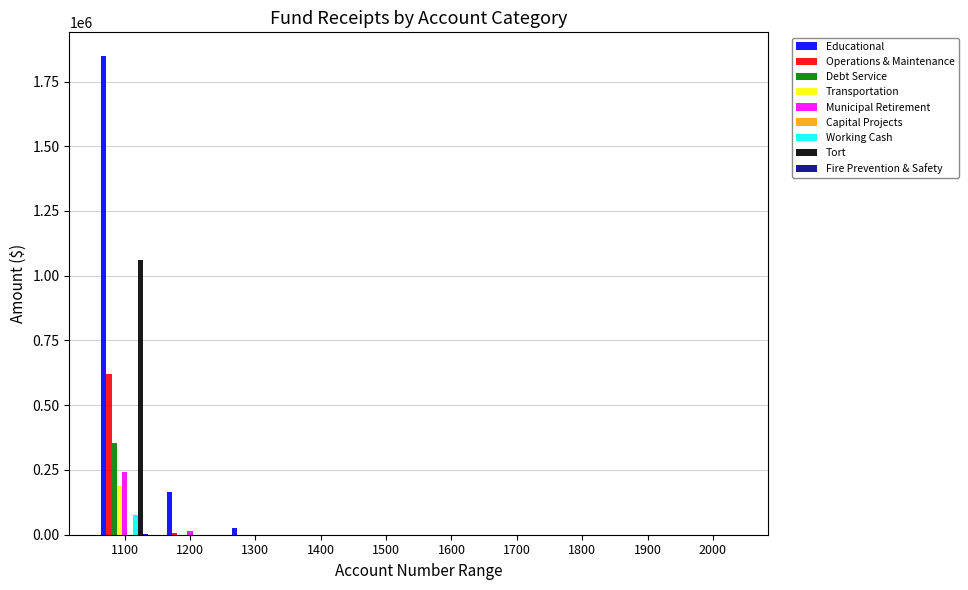

What is the sum of all Municipal Retirement values?

253642